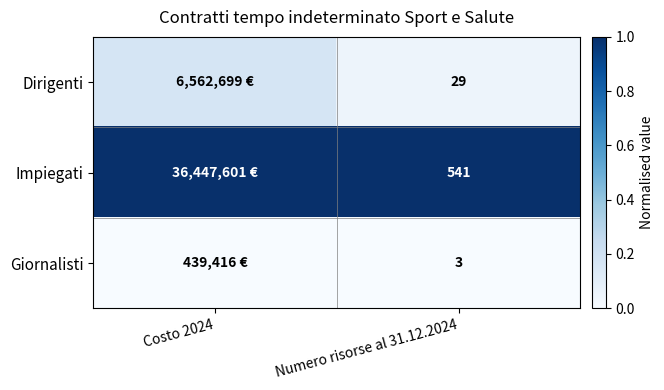

At which category is the sum across all series the highest?

Costo 2024